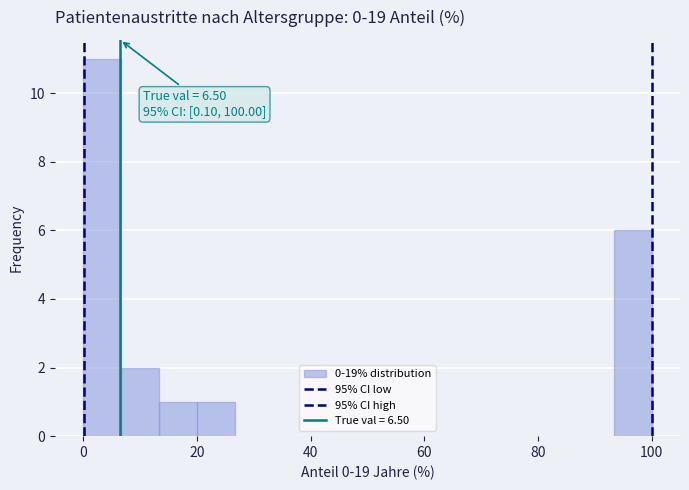

Read against the x-axis, roughly where is the centre of the tallest bar?

4